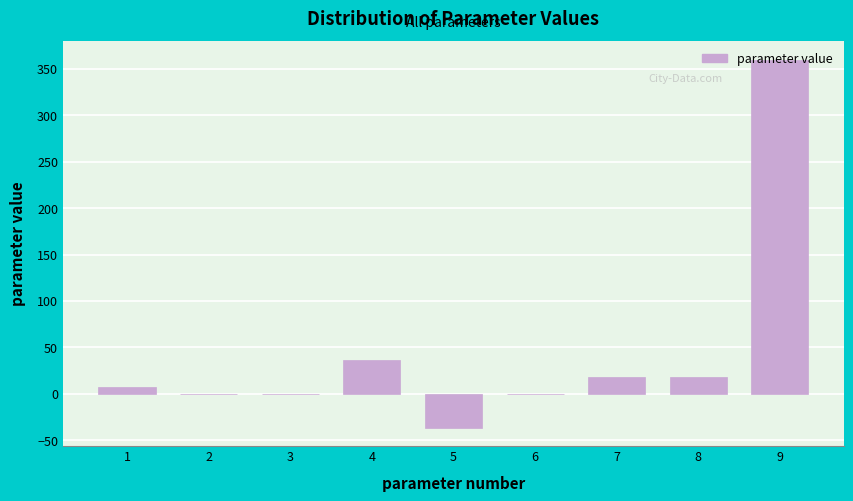

What is the sum of all values?

403.7